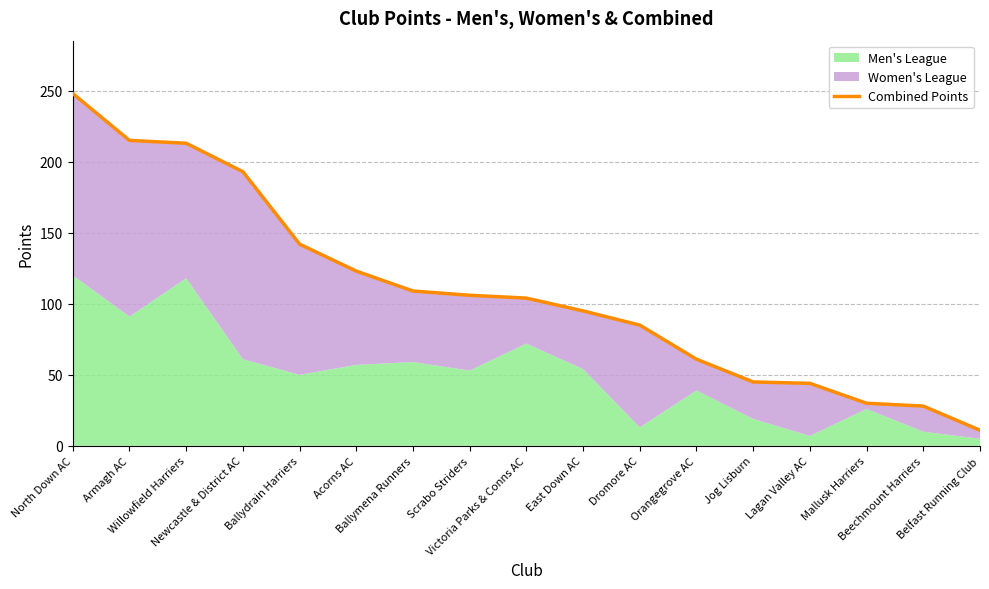

What is the change in value from Dromore AC to Lagan Valley AC?

-41